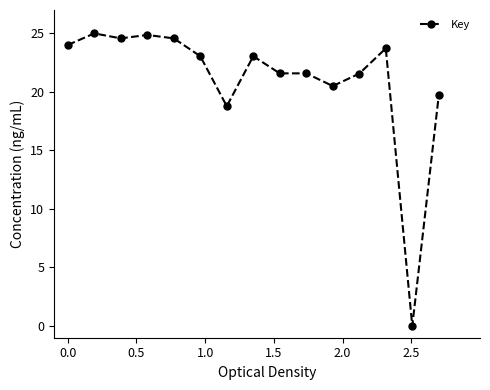

Reading left to right, extract all data points from this chart.

24.0	25.0	24.6	24.9	24.6	23.1	18.8	23.1	21.6	21.6	20.5	21.6	23.7	0.0	19.7